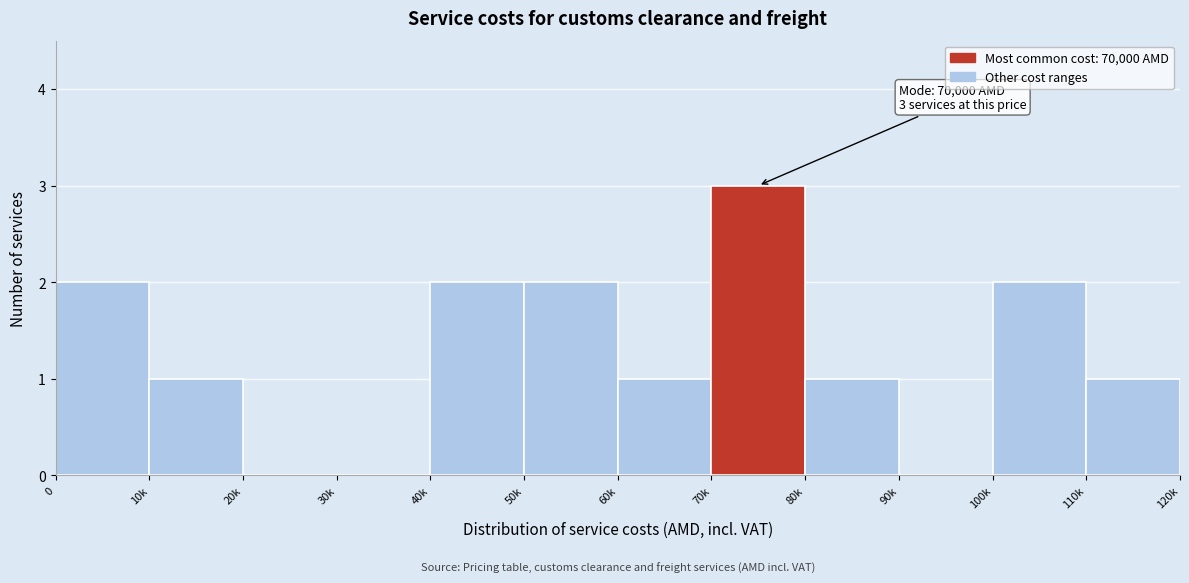

Reading left to right, transcribe all the data shown in this chart.

0=2	10k=1	20k=0	30k=0	40k=2	50k=2	60k=1	70k=3	80k=1	90k=0	100k=2	110k=1